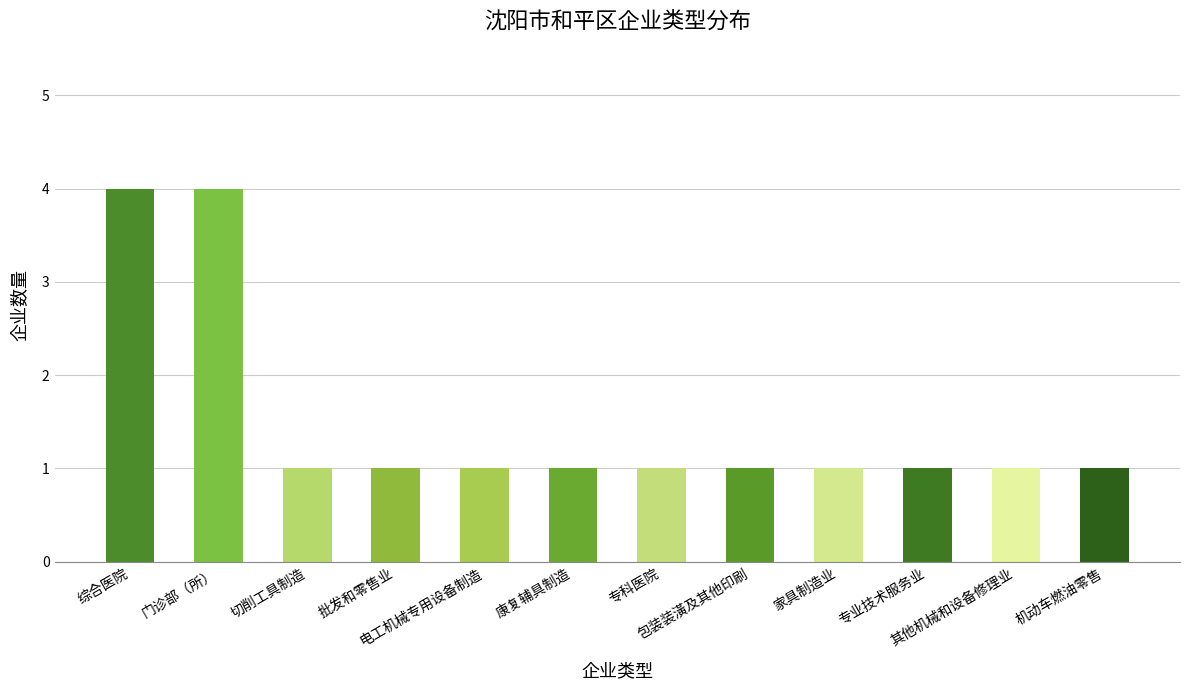

What is the average value?

2